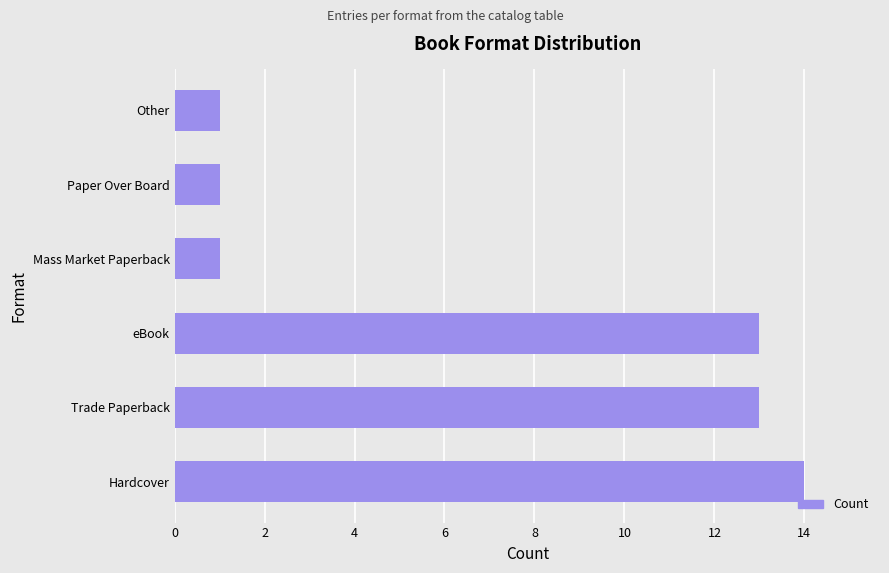

Reading bottom to top, what are all the values shown in this chart?

Hardcover=14	Trade Paperback=13	eBook=13	Mass Market Paperback=1	Paper Over Board=1	Other=1